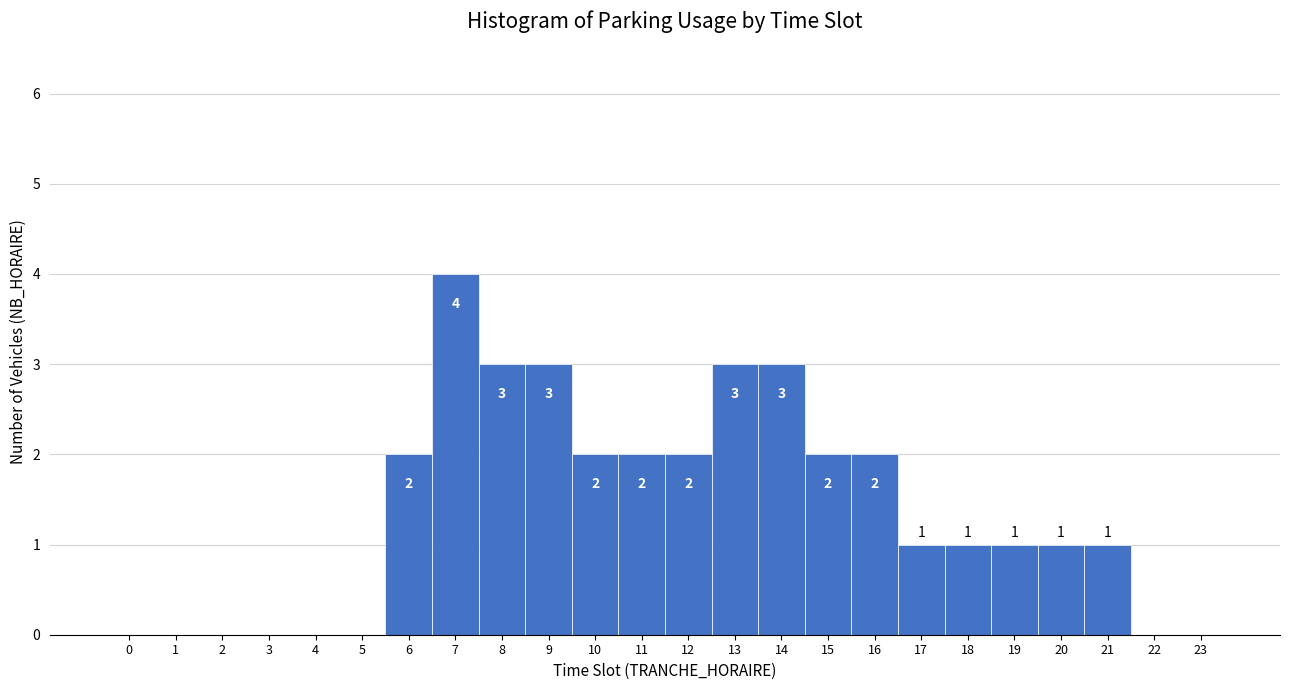

Over which range of the x-axis is the bar tallest?

6.5 to 7.5